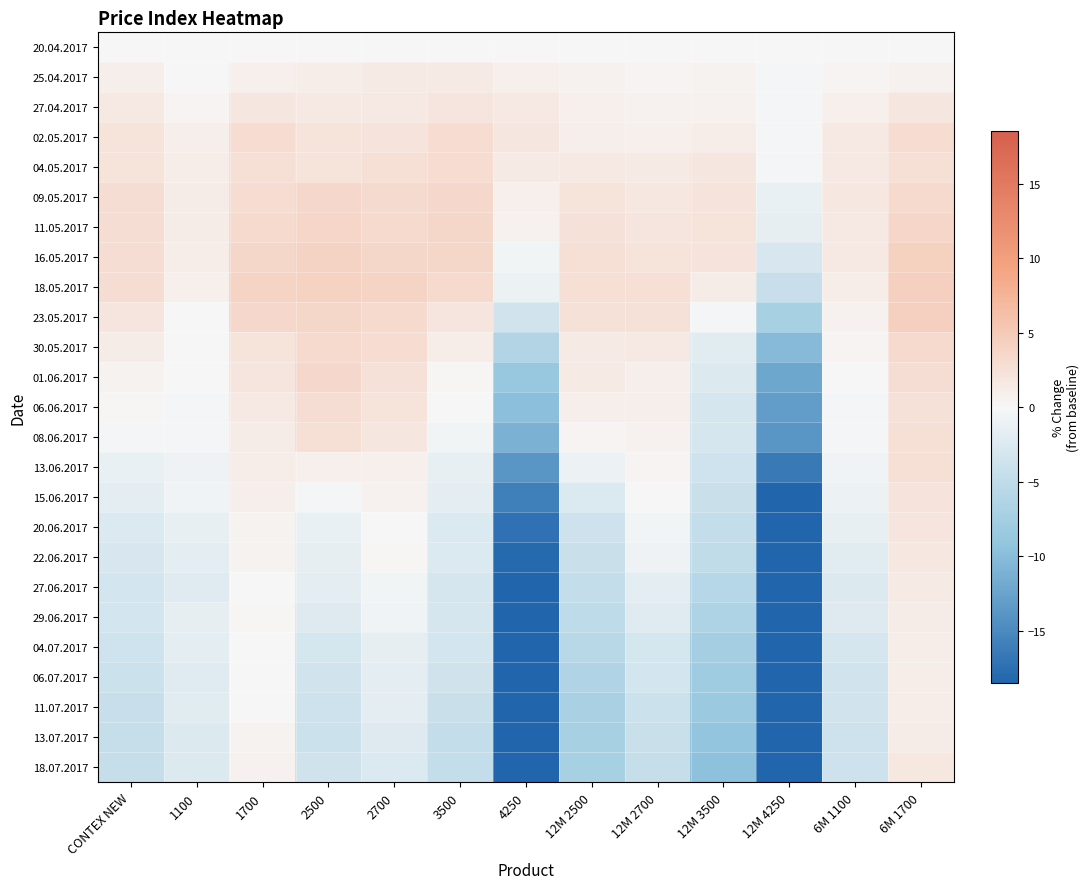

What is the total value across all series at 6M 1700?

56.2